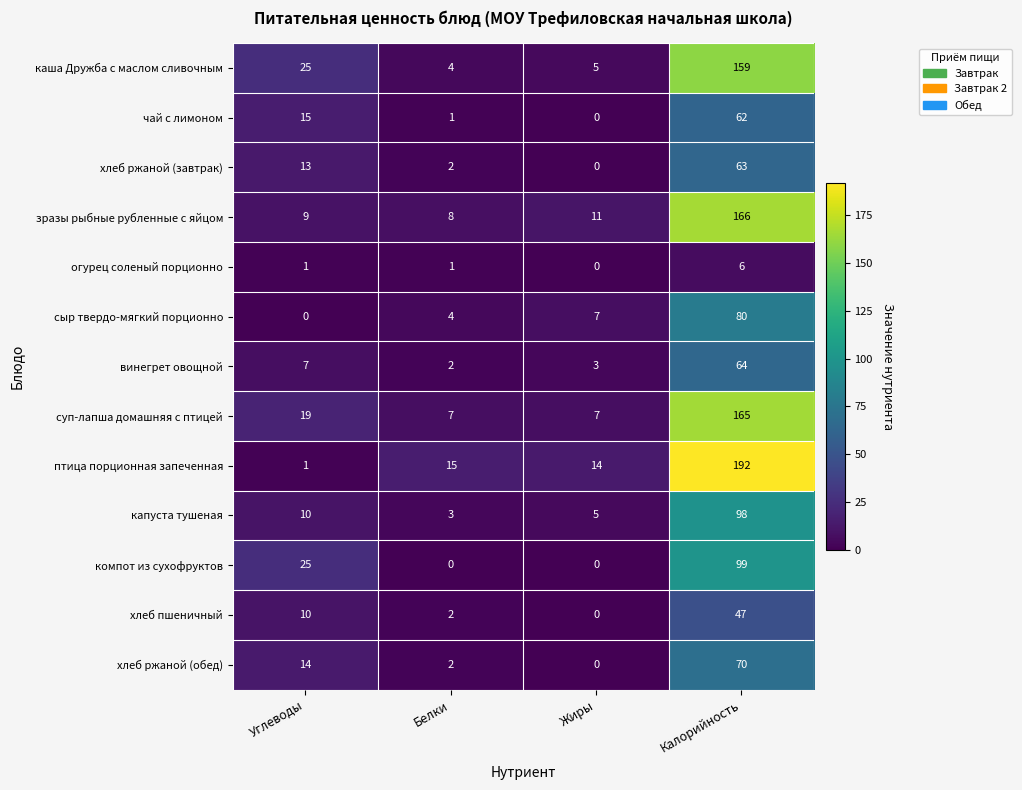

What is the difference between the зразы рыбные рубленные с яйцом values at Жиры and Калорийность?

155